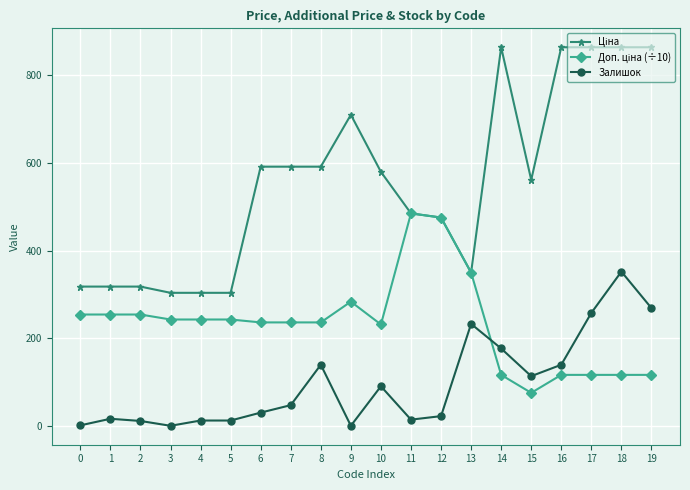

Where is the first local minimum for Залишок?

3